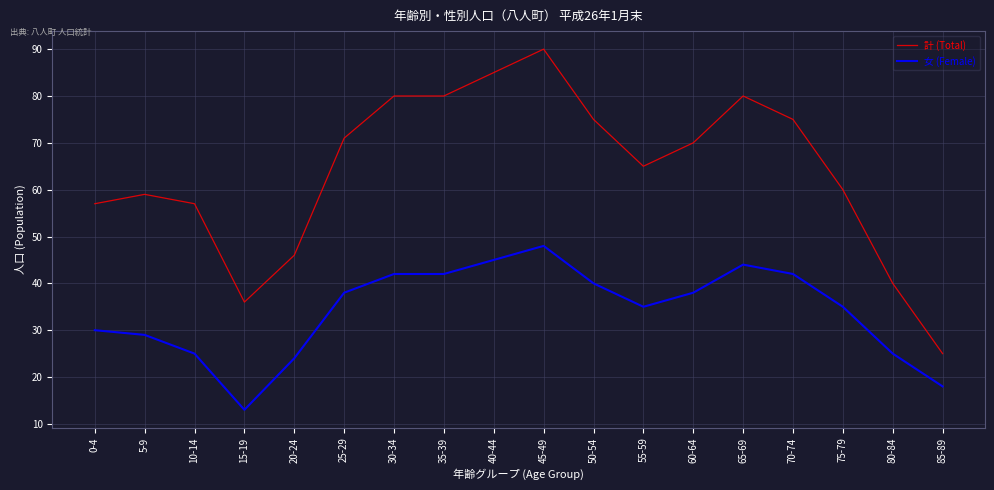

Where is 女 (Female) nearest to the value 30?

0-4